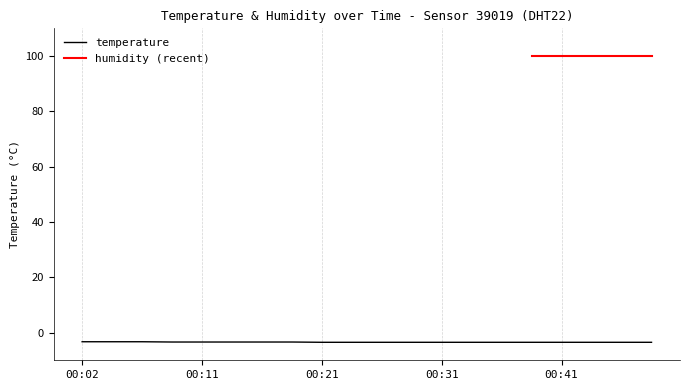

Rank the categories by value from highest to lowest.

00:02, 00:04, 00:06, 00:09, 00:11, 00:14, 00:16, 00:19, 00:21, 00:23, 00:26, 00:29, 00:31, 00:33, 00:36, 00:38, 00:41, 00:44, 00:46, 00:48